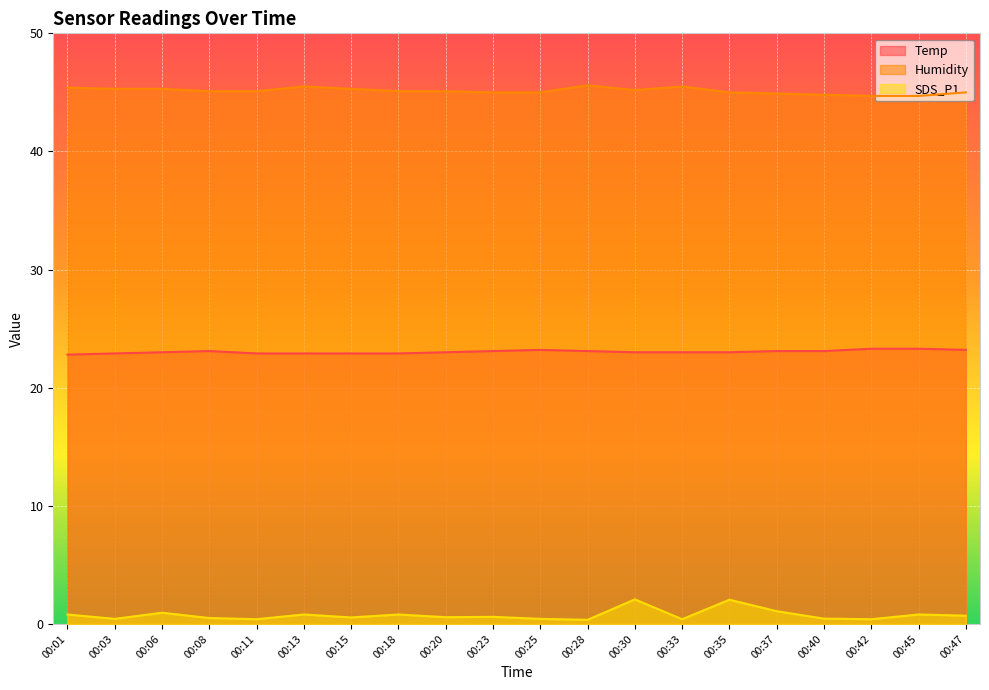

Reading left to right, what are all the values shown in this chart?

Temp: 22.8	22.9	23.0	23.1	22.9	22.9	22.9	22.9	23.0	23.1	23.2	23.1	23.0	23.0	23.0	23.1	23.1	23.3	23.3	23.2
Humidity: 45.4	45.3	45.3	45.1	45.1	45.5	45.3	45.1	45.1	45.0	45.0	45.6	45.2	45.5	45.0	44.9	44.8	44.7	44.7	45.0
SDS_P1: 0.8	0.4	0.9	0.5	0.4	0.8	0.6	0.8	0.6	0.6	0.4	0.3	2.1	0.4	2.0	1.1	0.5	0.4	0.8	0.7